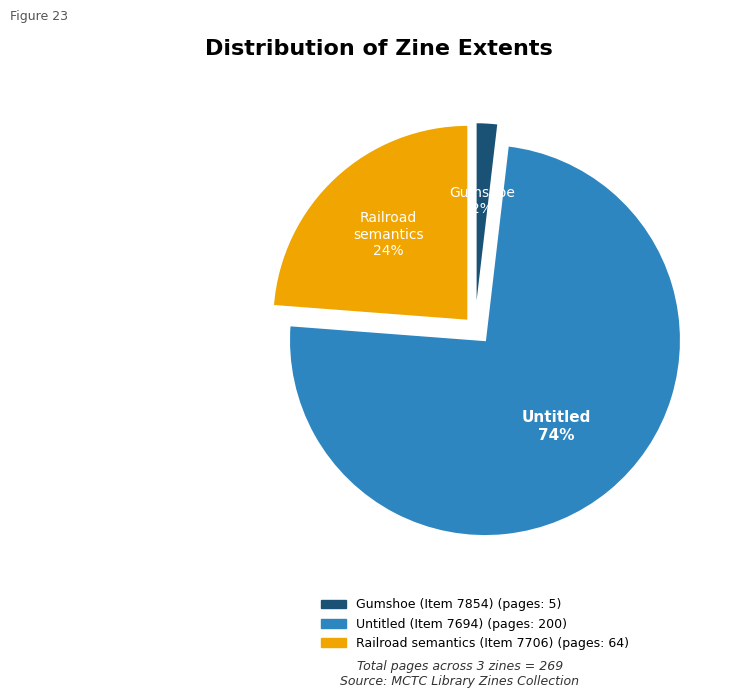

Rank the categories by value from highest to lowest.

Untitled (Item 7694), Railroad semantics (Item 7706), Gumshoe (Item 7854)